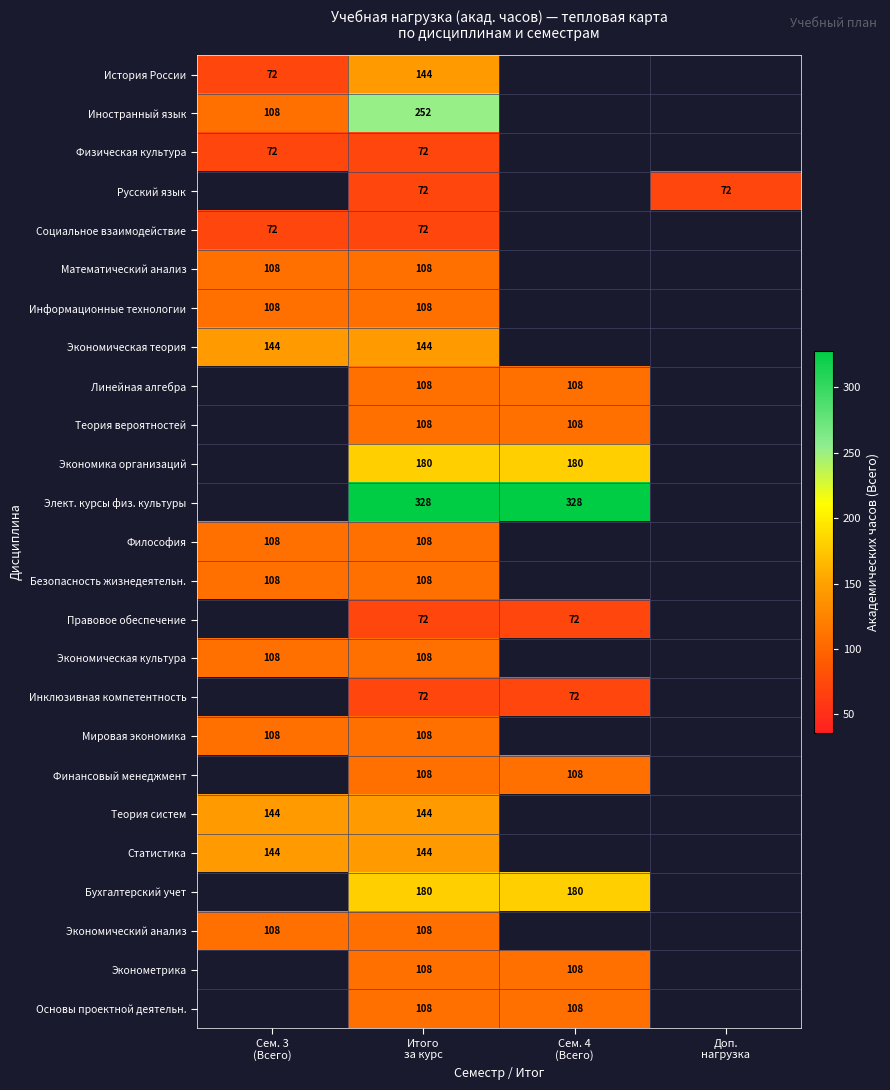

Which has a higher value, Доп.
нагрузка or Итого
за курс?

Итого
за курс